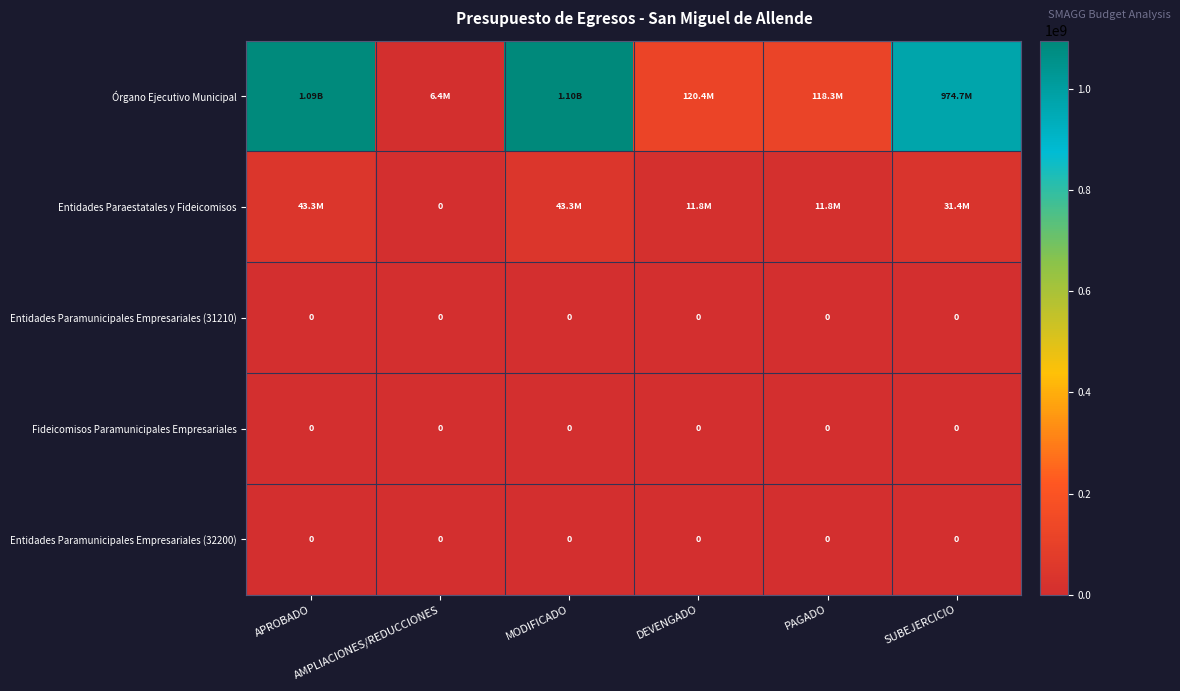

Which series has the largest range (max minus min)?

Órgano Ejecutivo Municipal